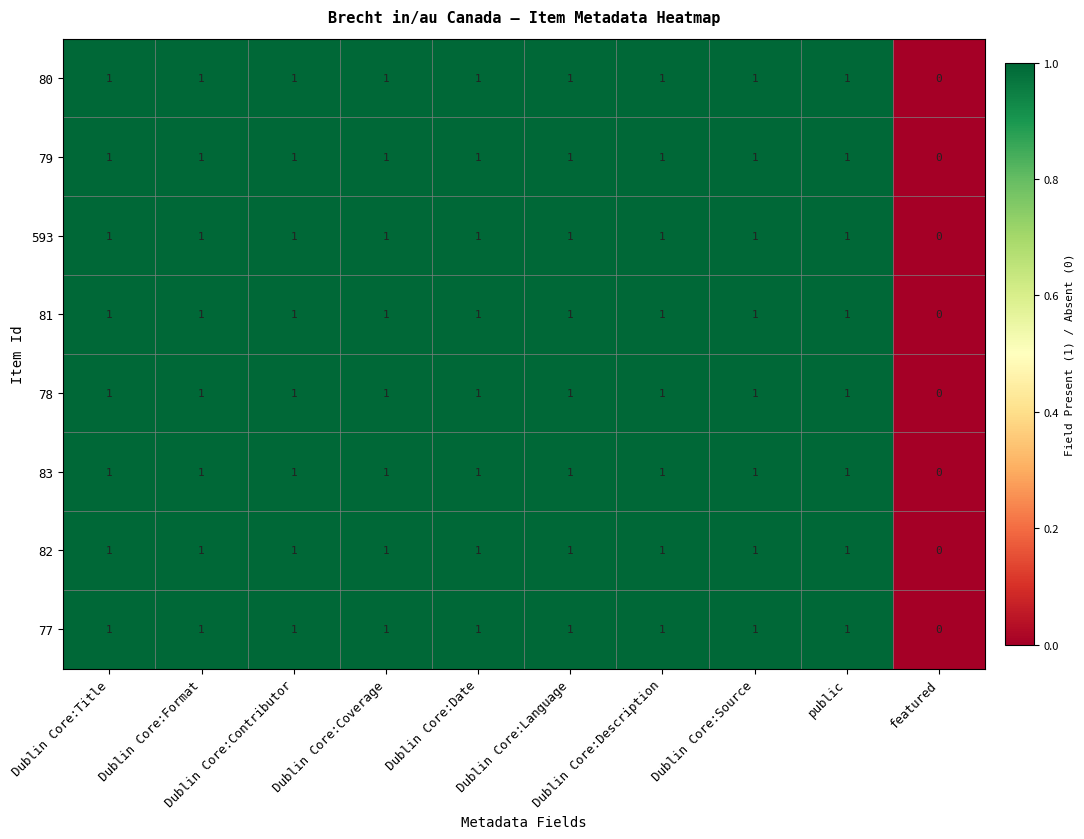

What is the total value across all series at Dublin Core:Format?

8